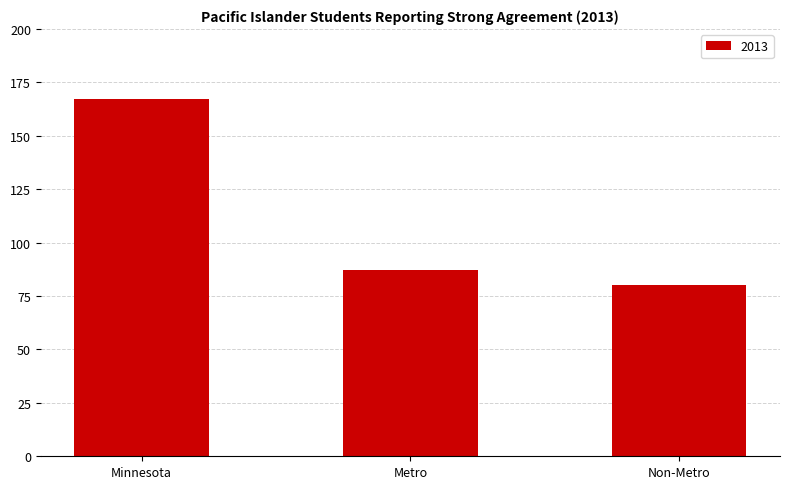

The chart shows a value of 87 at Metro. True or false?

True